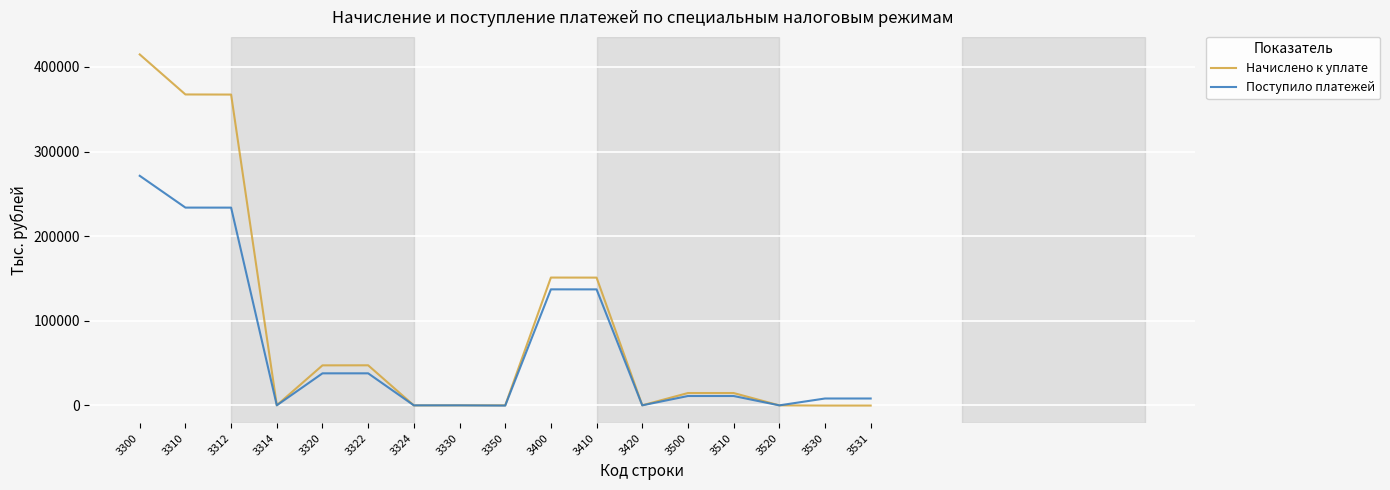

Rank the series by their average value, from highest to lowest.

Начислено к уплате, Поступило платежей